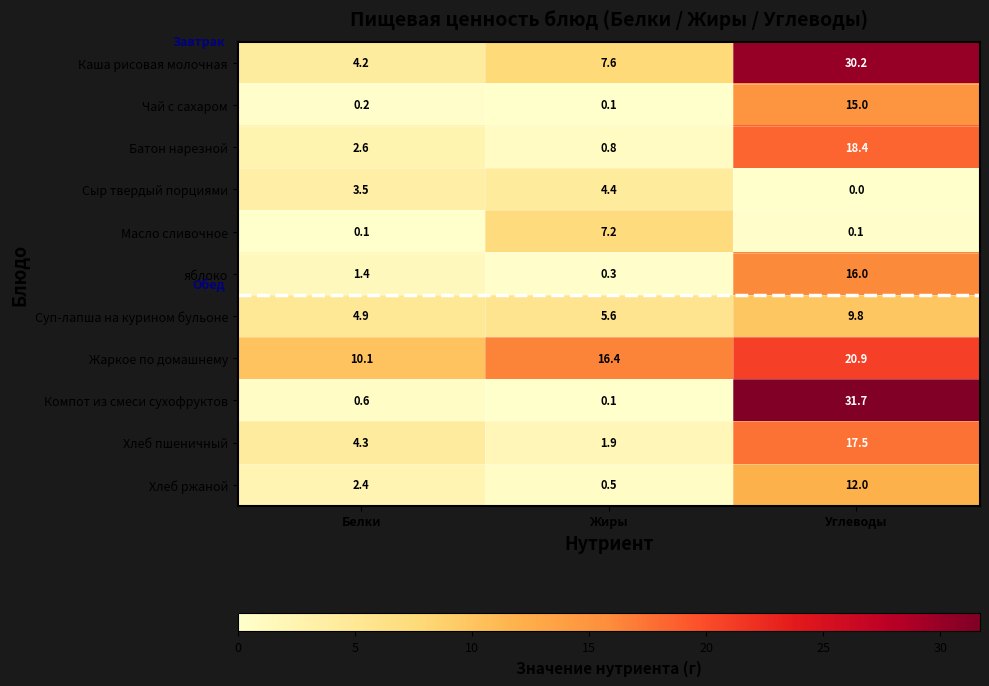

Where does the Батон нарезной series first go above 2?

Белки